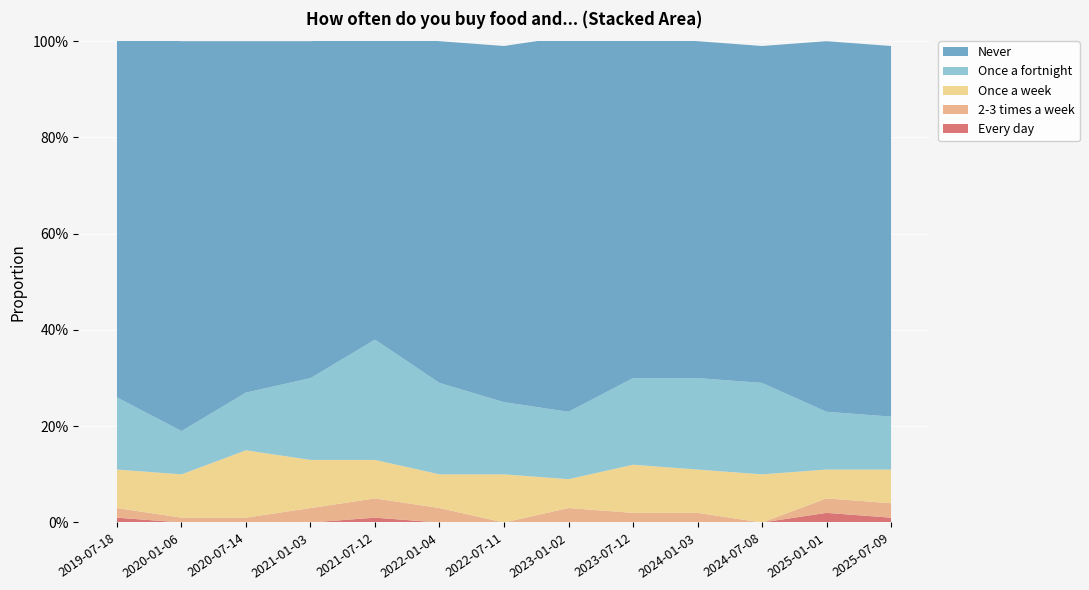

Reading left to right, extract all data points from this chart.

Every day: 0.0	0.0	0.0	0.0	0.0	0.0	0.0	0.0	0.0	0.0	0.0	0.0	0.0
2-3 times a week: 0.0	0.0	0.0	0.0	0.0	0.0	0.0	0.0	0.0	0.0	0.0	0.0	0.0
Once a week: 0.1	0.1	0.1	0.1	0.1	0.1	0.1	0.1	0.1	0.1	0.1	0.1	0.1
Once a fortnight: 0.1	0.1	0.1	0.2	0.2	0.2	0.1	0.1	0.2	0.2	0.2	0.1	0.1
Never: 0.8	0.8	0.7	0.7	0.6	0.7	0.7	0.8	0.7	0.7	0.7	0.8	0.8